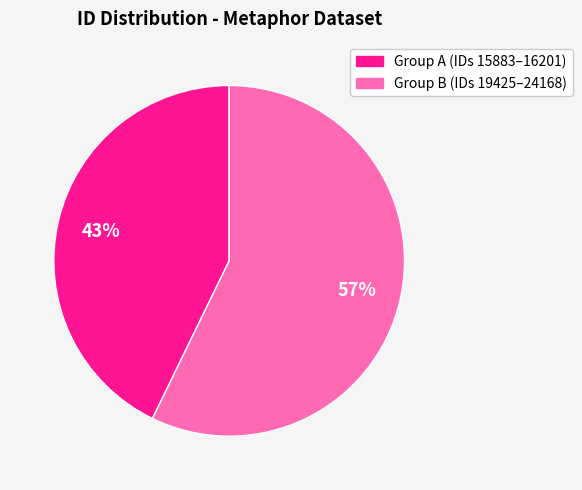

How many segments does this pie chart have?

2